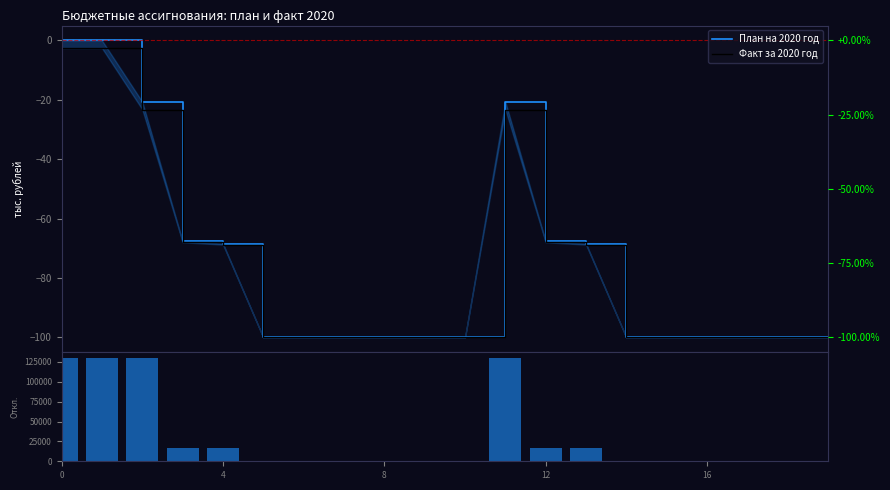

What is the maximum value for Отклонение (план−факт)?

130411.7